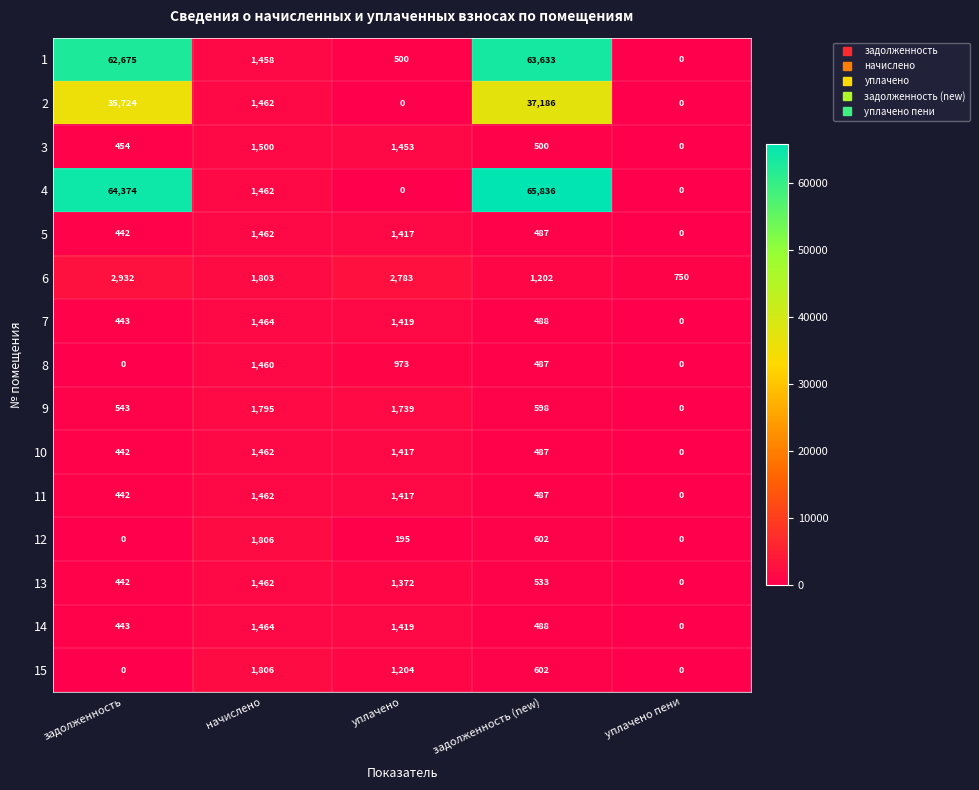

What is the maximum value shown in the chart?

65836